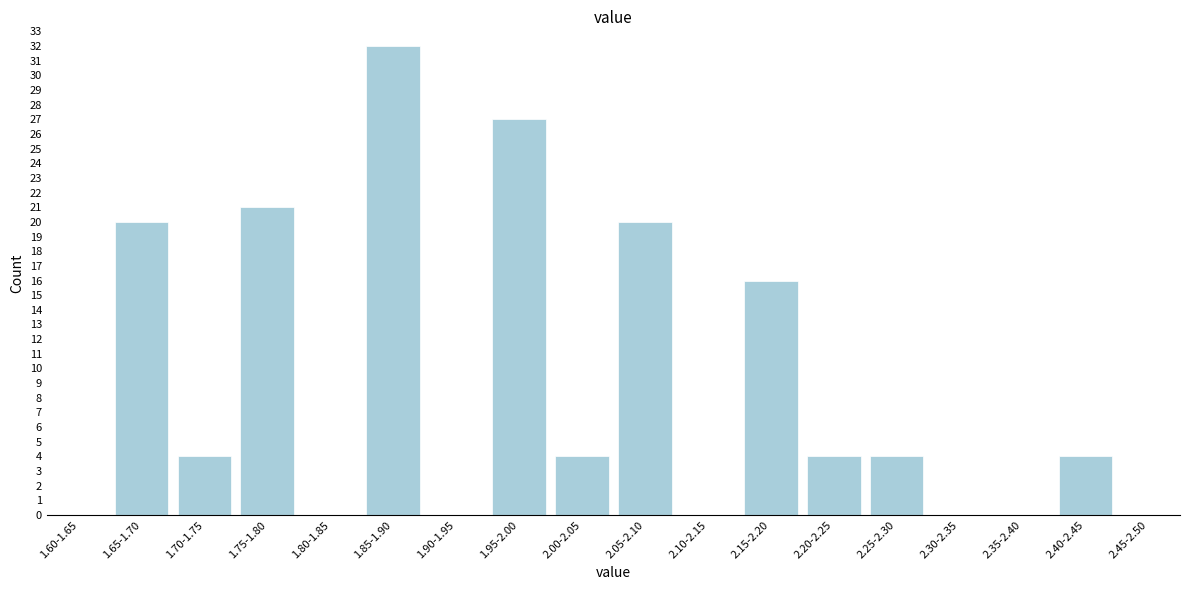

Reading right to left, transcribe all the data shown in this chart.

2.45-2.50=0	2.40-2.45=4	2.35-2.40=0	2.30-2.35=0	2.25-2.30=4	2.20-2.25=4	2.15-2.20=16	2.10-2.15=0	2.05-2.10=20	2.00-2.05=4	1.95-2.00=27	1.90-1.95=0	1.85-1.90=32	1.80-1.85=0	1.75-1.80=21	1.70-1.75=4	1.65-1.70=20	1.60-1.65=0